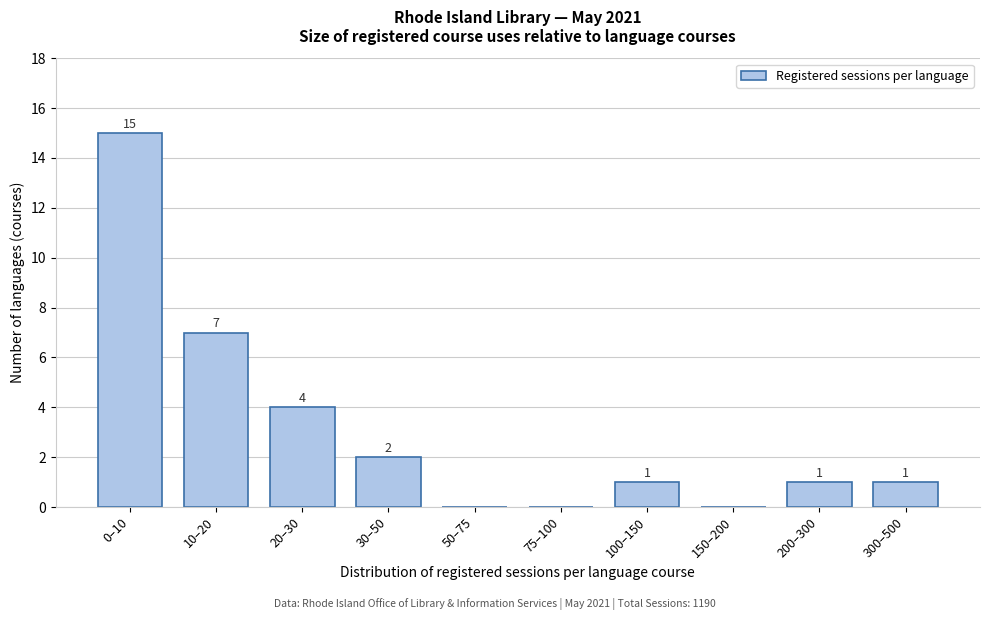

Reading left to right, transcribe all the data shown in this chart.

0–10=15	10–20=7	20–30=4	30–50=2	50–75=0	75–100=0	100–150=1	150–200=0	200–300=1	300–500=1